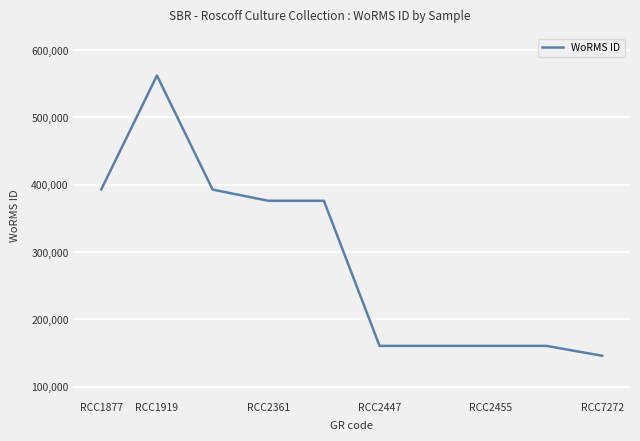

What is the difference between the maximum and minimum values?

416220